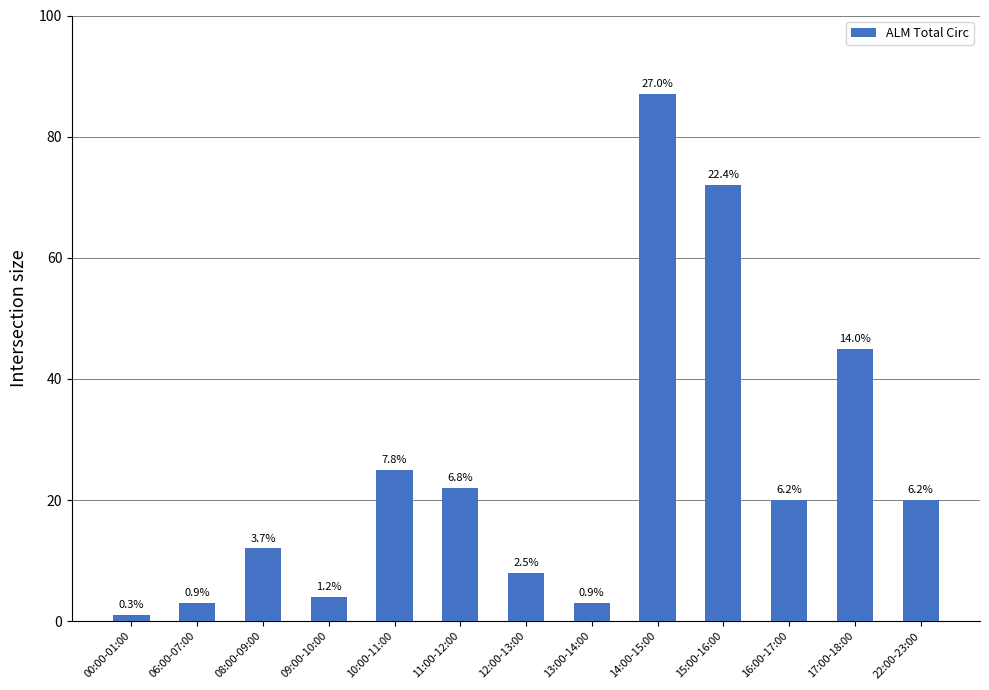

What is the smallest value displayed?

1